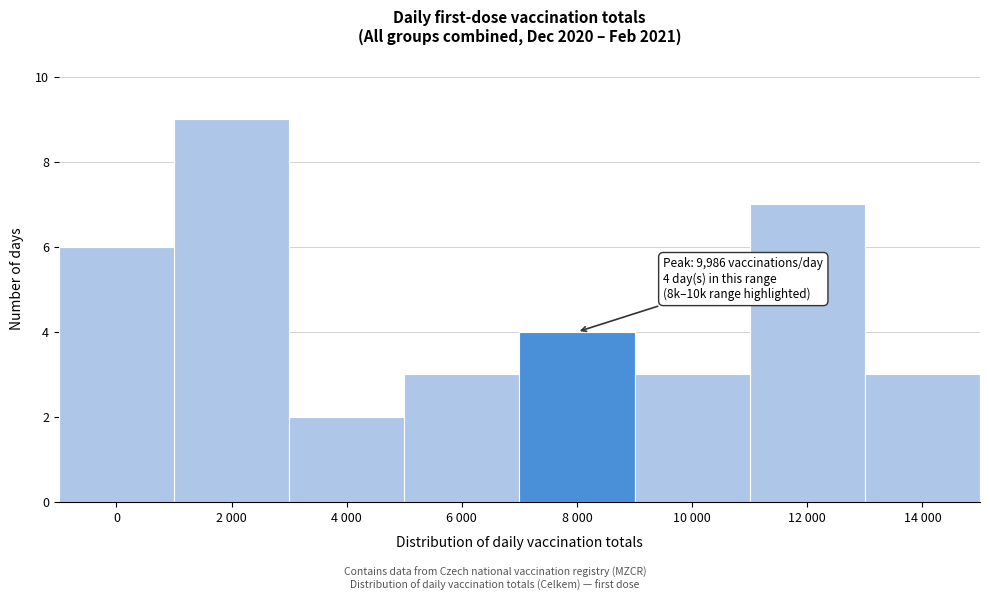

Reading left to right, list all the values displayed in this chart.

0=6	2 000=9	4 000=2	6 000=3	8 000=4	10 000=3	12 000=7	14 000=3